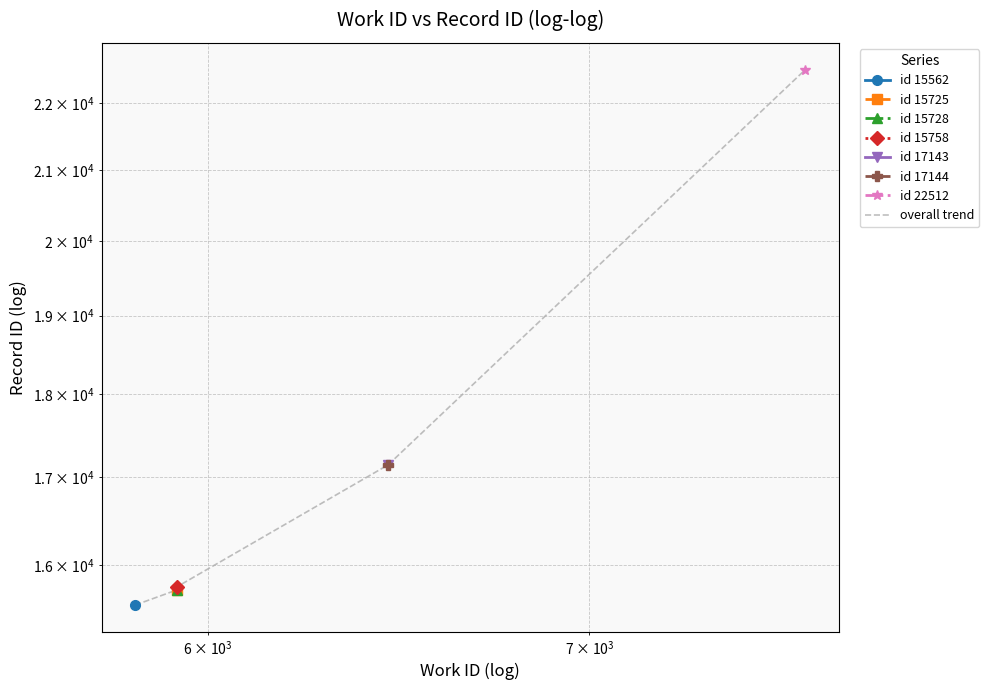

True or false: the data shows 21790 at $\mathdefault{10^{2}}$.

False